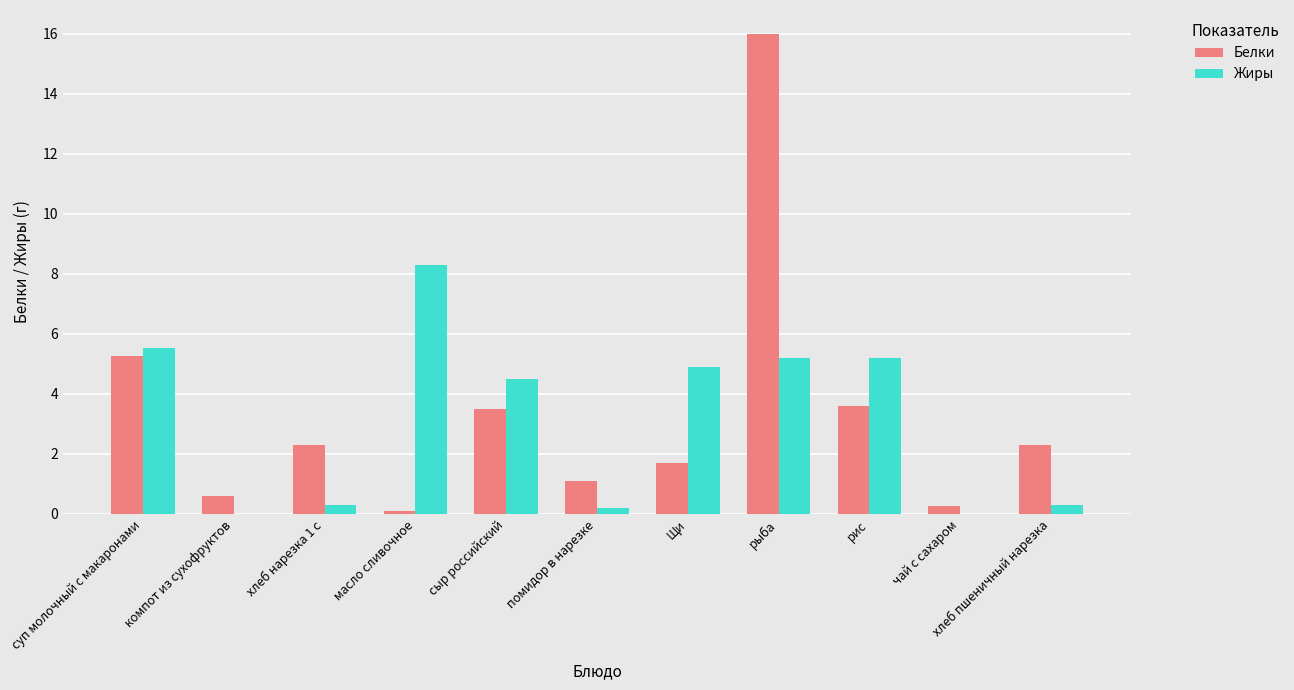

What are all the series names shown in the legend?

Белки, Жиры